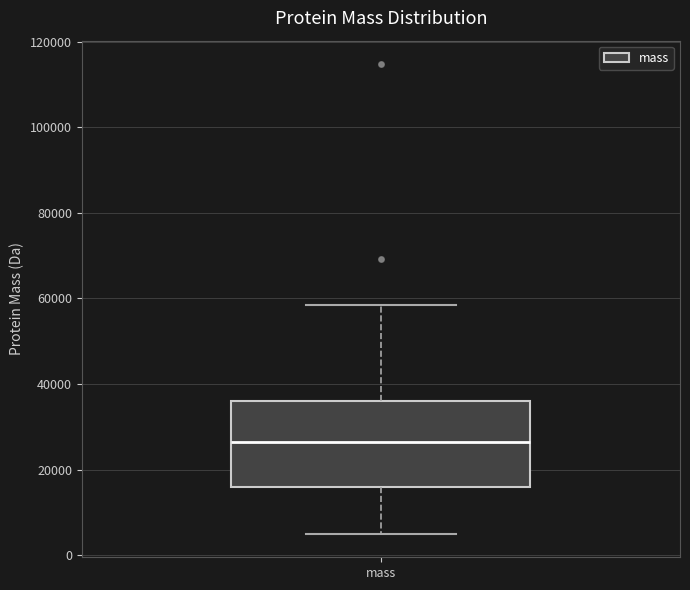

Where is the lower edge of the box for mass on the y-axis? The values are not printed on the chart, so give them approximately, as read against the axis.

16000